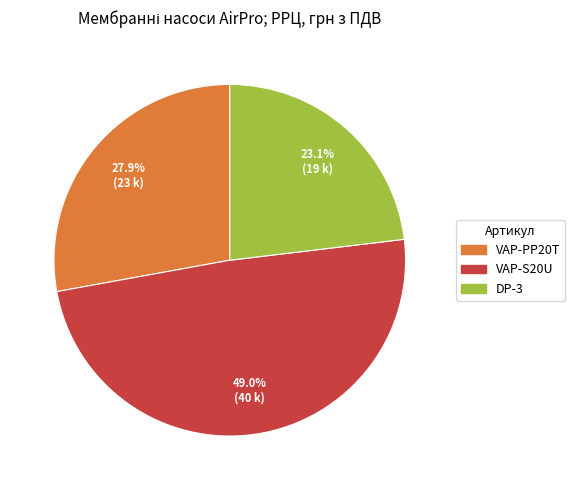

To the nearest percent, what is the difference between the VAP-S20U and DP-3 slice percentages?

26%